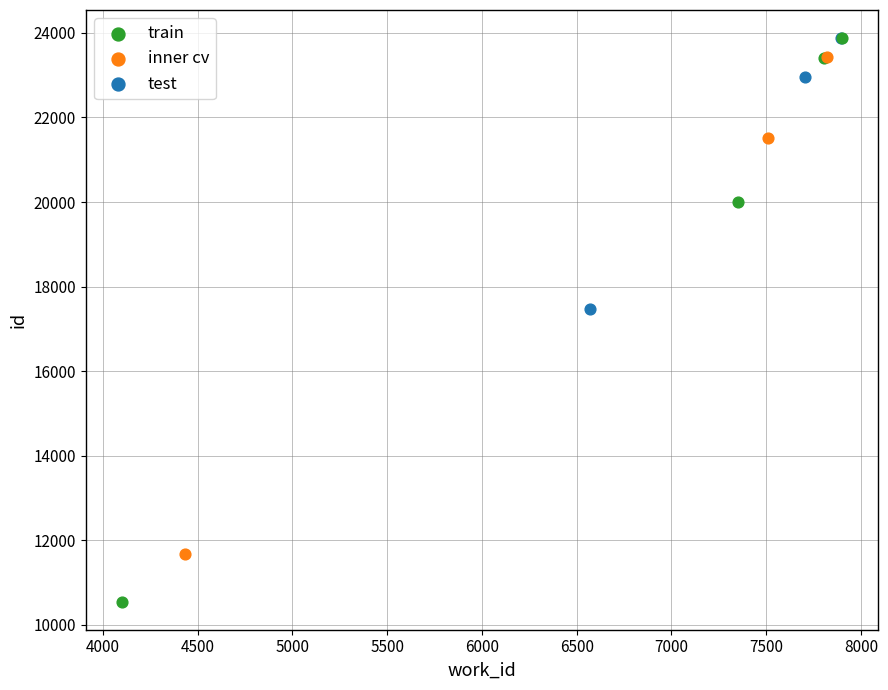

Which series reaches the minimum Y coordinate?

train